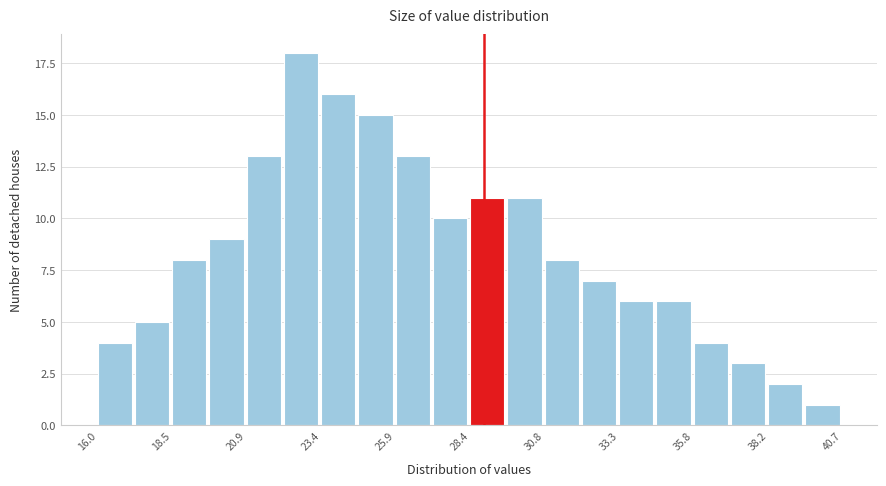

Around what value on the x-axis is the tallest bar? Give the approximate position of its centre, as read against the axis.

22.5